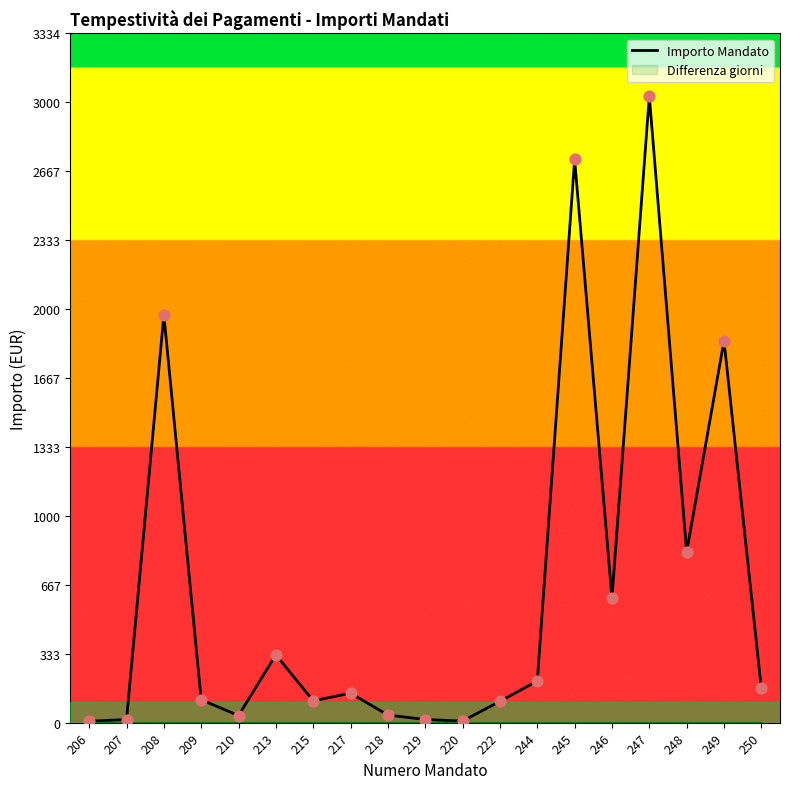

What is the change in value from 207 to 245?

+2709.2